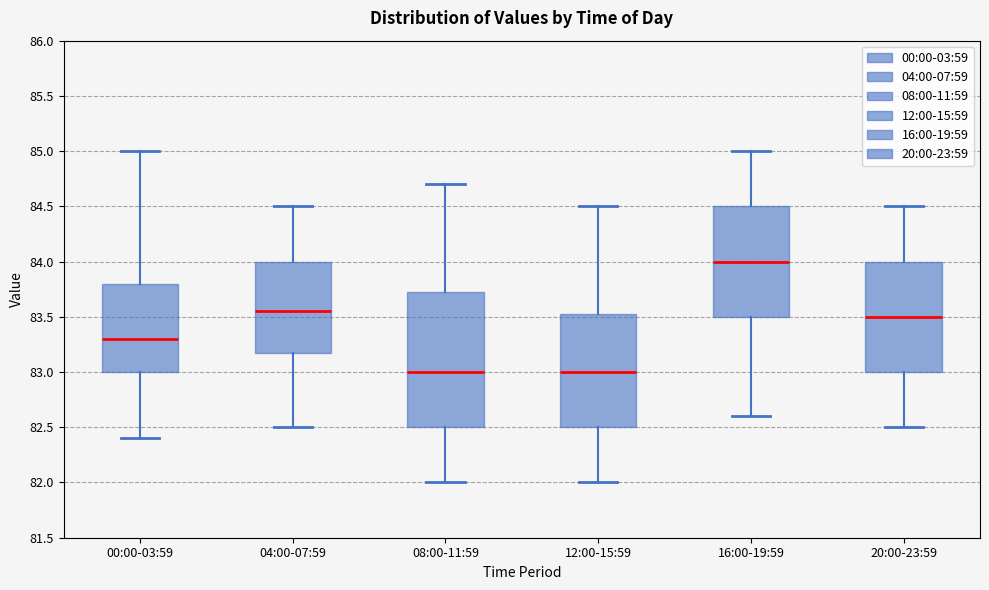

Where is the upper edge of the box for 20:00-23:59 on the y-axis? The values are not printed on the chart, so give them approximately, as read against the axis.

84.00